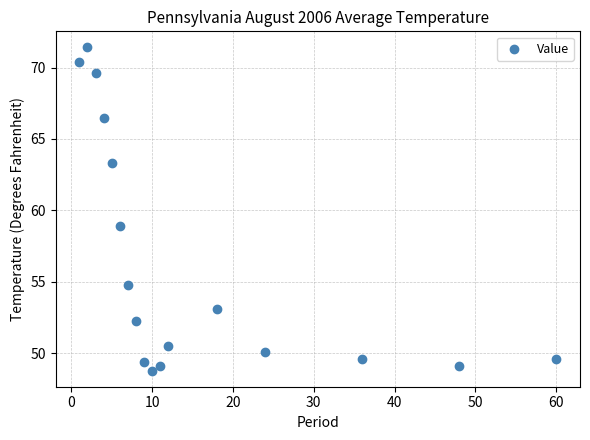

What is the range of X values (max minus min)?

59.0